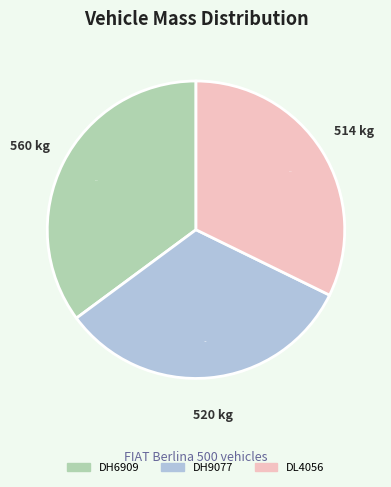

What portion of the pie excludes DL4056?

67.8%